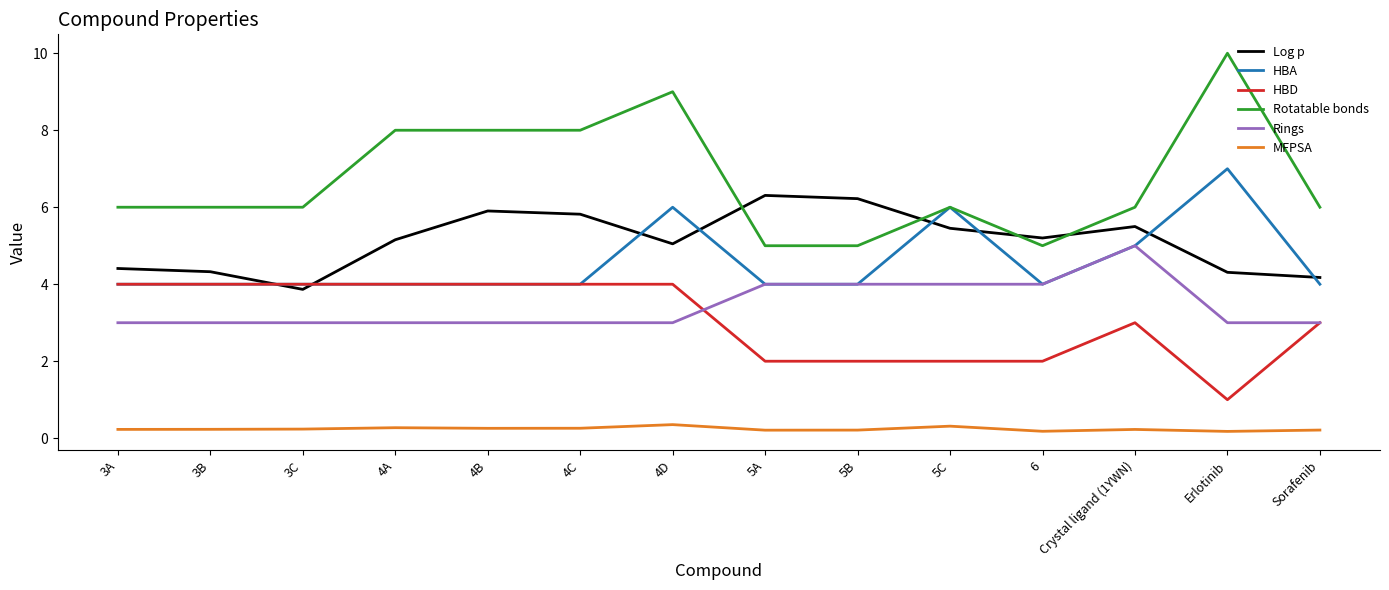

Is it true that MFPSA equals 0.2 at 3A?

True